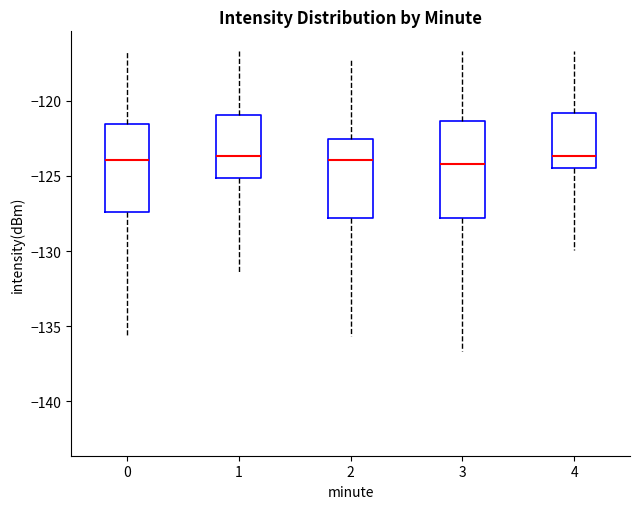

Reading left to right, transcribe this box plot: for each box, give where its median line is, the range the box spans, and where its two whiskers end, as read against the y-axis. The values are not printed on the chart, so give them approximately, as read against the axis.

0: median -124.0, box -127.5 to -121.5, whiskers -135.5 to -116.5
1: median -123.5, box -125.0 to -121.0, whiskers -131.5 to -116.5
2: median -124.0, box -128.0 to -122.5, whiskers -135.5 to -117.0
3: median -124.0, box -128.0 to -121.5, whiskers -136.5 to -116.5
4: median -123.5, box -124.5 to -121.0, whiskers -130.0 to -116.5